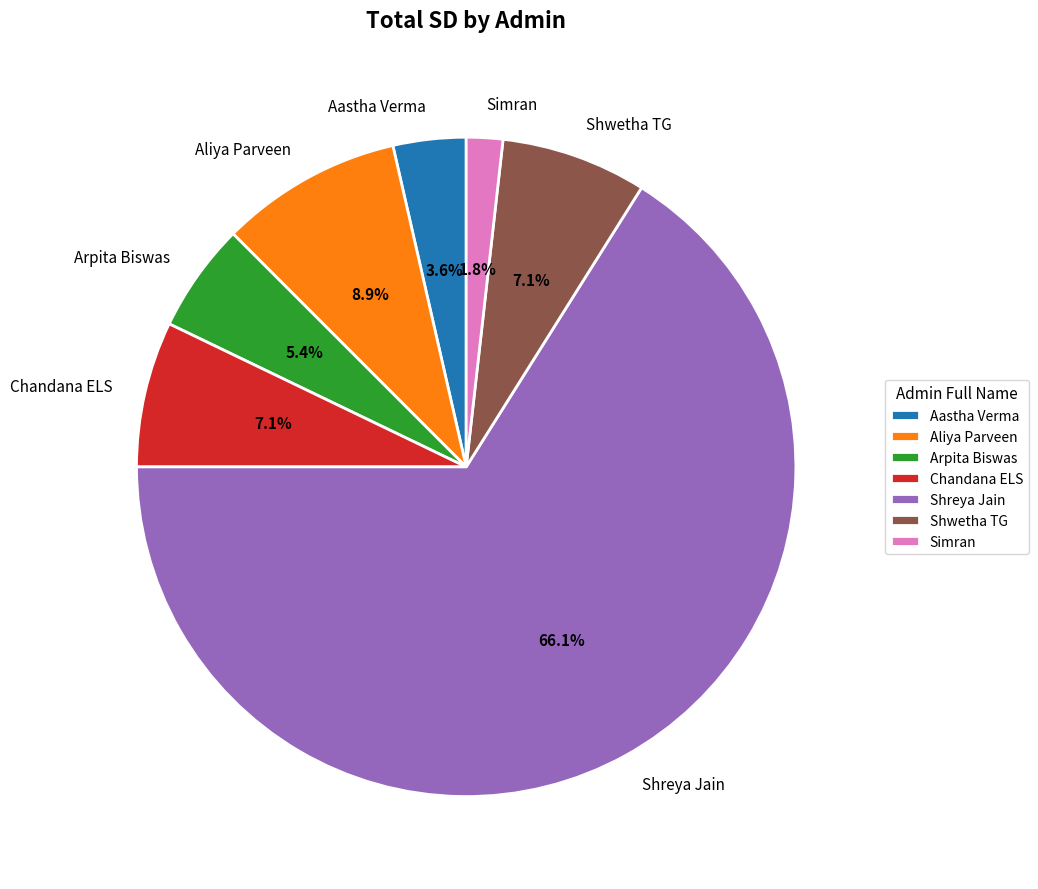

Which slice is the smallest?

Simran